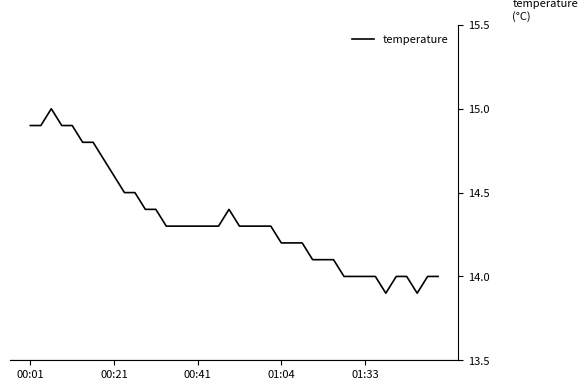

What is the smallest value displayed?

13.9